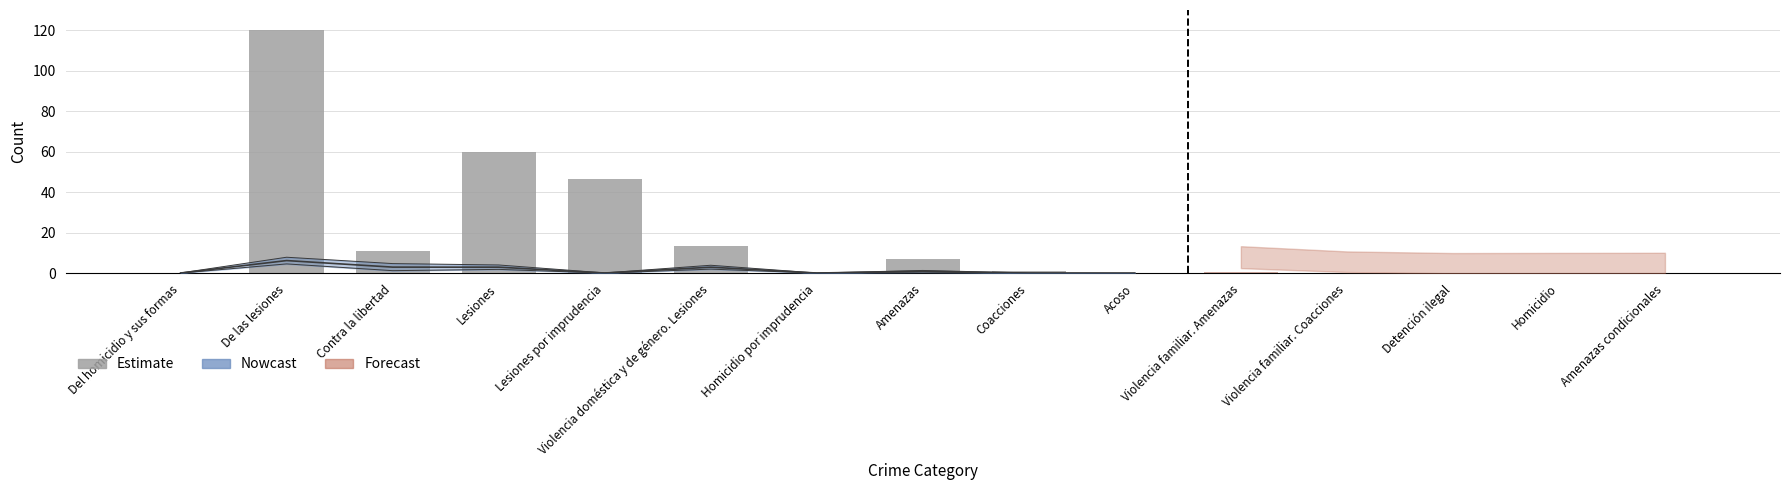

Rank the categories by value from lowest to highest.

Homicidio por imprudencia, Del homicidio y sus formas, Acoso, Coacciones, Amenazas, Contra la libertad, Violencia doméstica y de género. Lesiones, Lesiones por imprudencia, Lesiones, De las lesiones